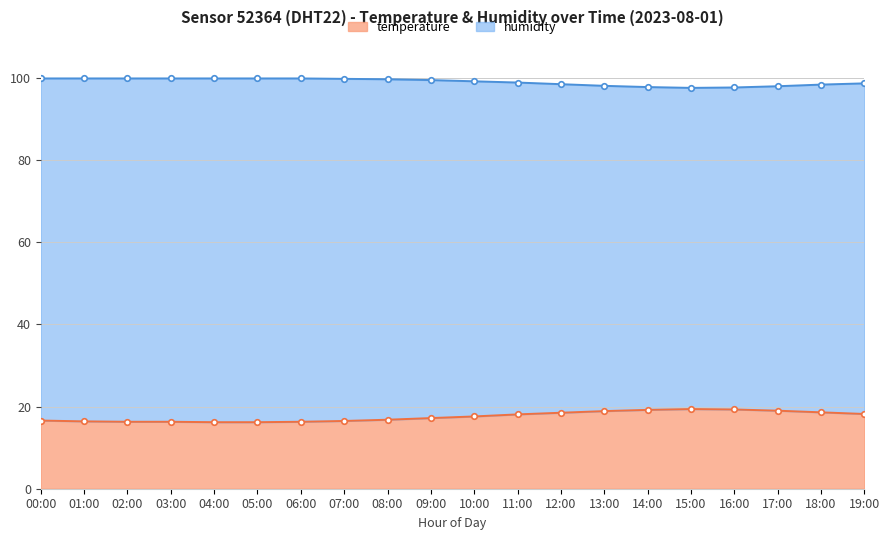

Which series has the largest total across all categories?

humidity